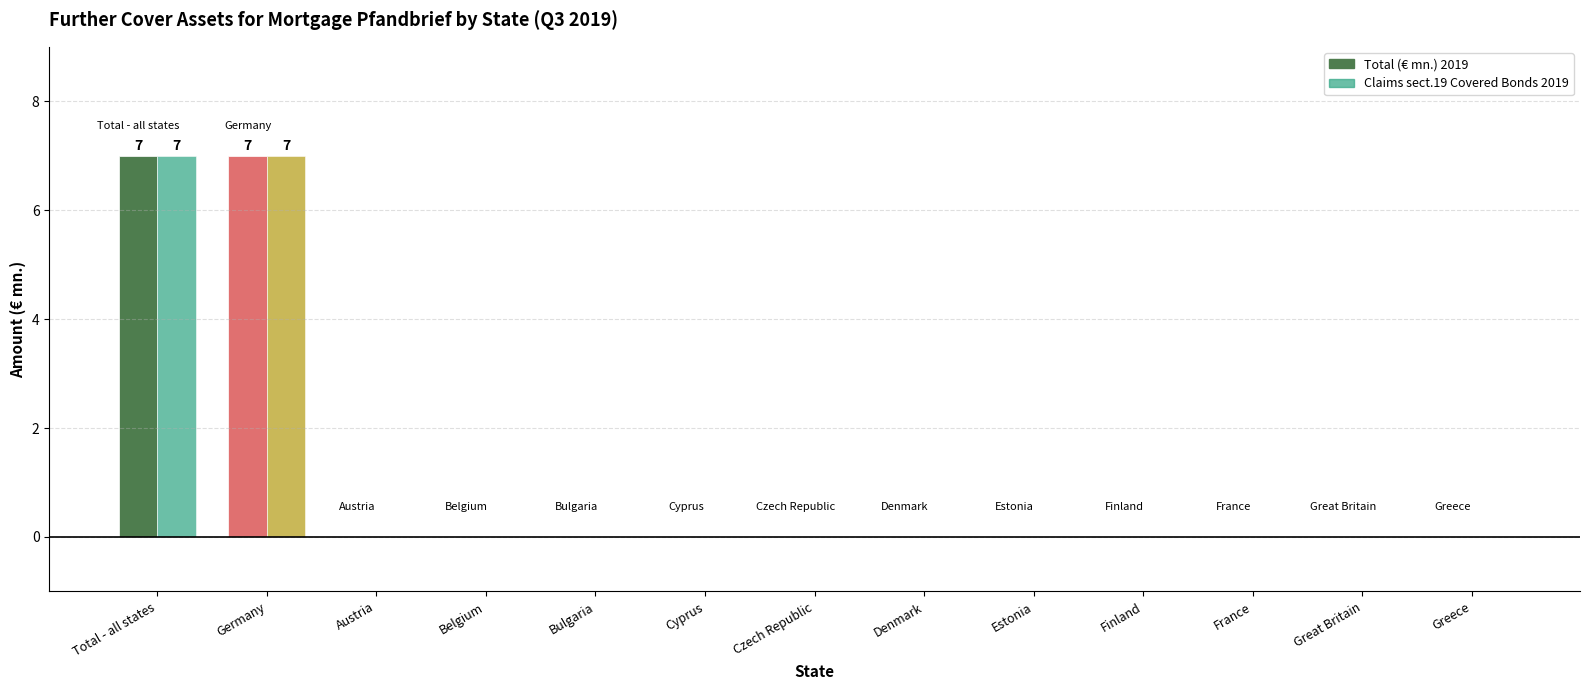

Between Czech Republic and France, which is larger?

Czech Republic